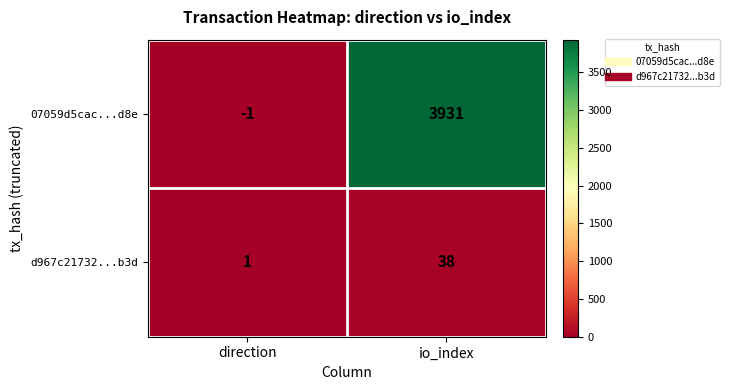

How many categories are shown in the chart?

2